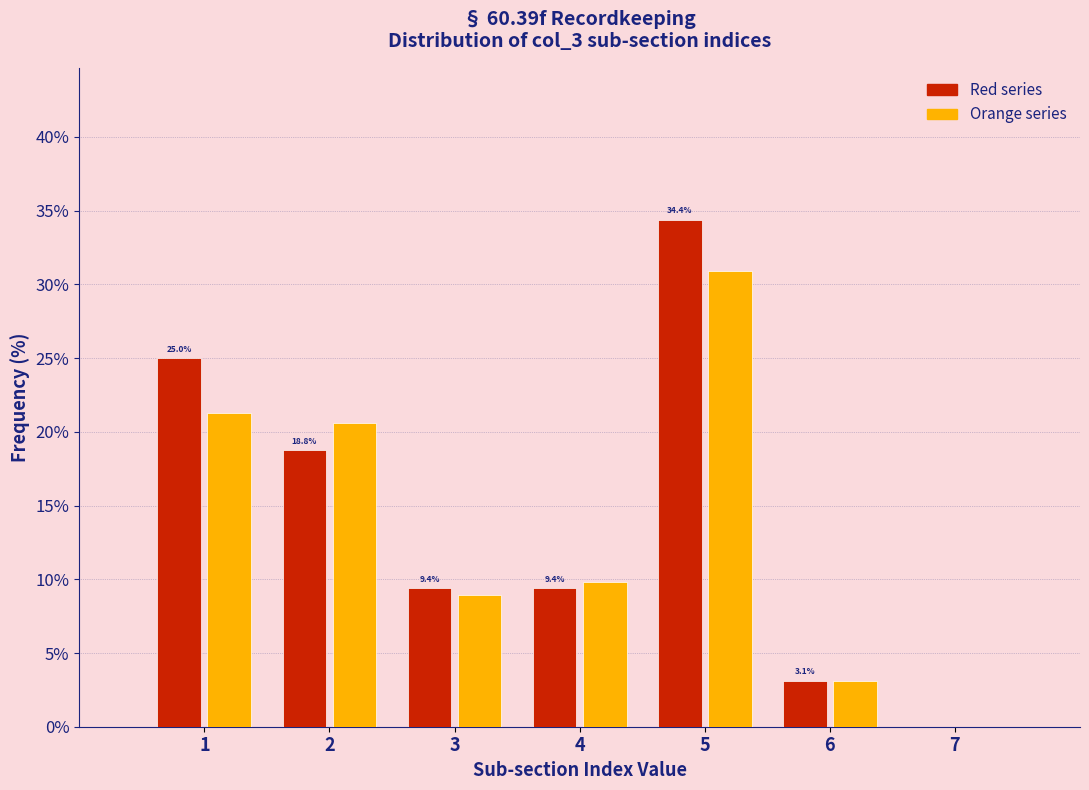

In the Orange series series, which range on the x-axis has the tallest bar?

4.5 to 5.5